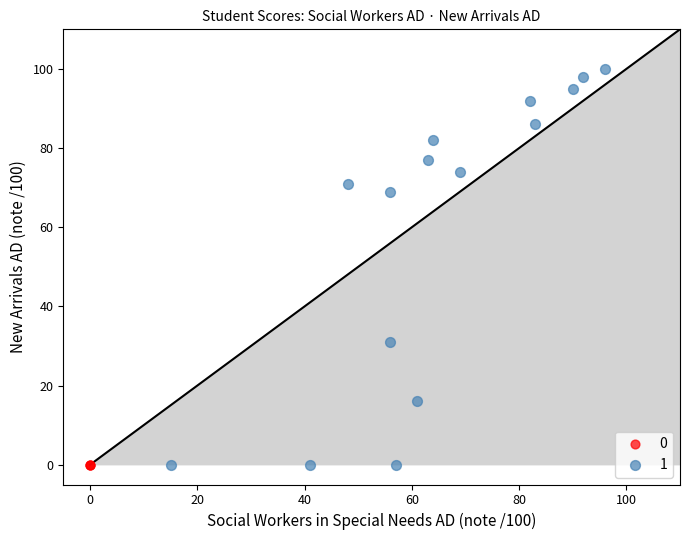

Which series reaches the maximum Y coordinate?

1